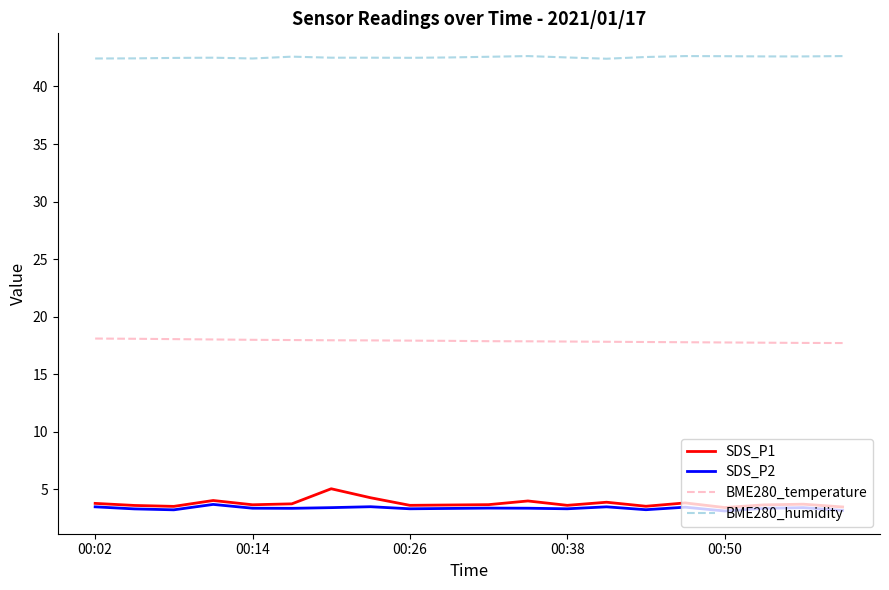

What is the highest value of the BME280_humidity series?

42.6